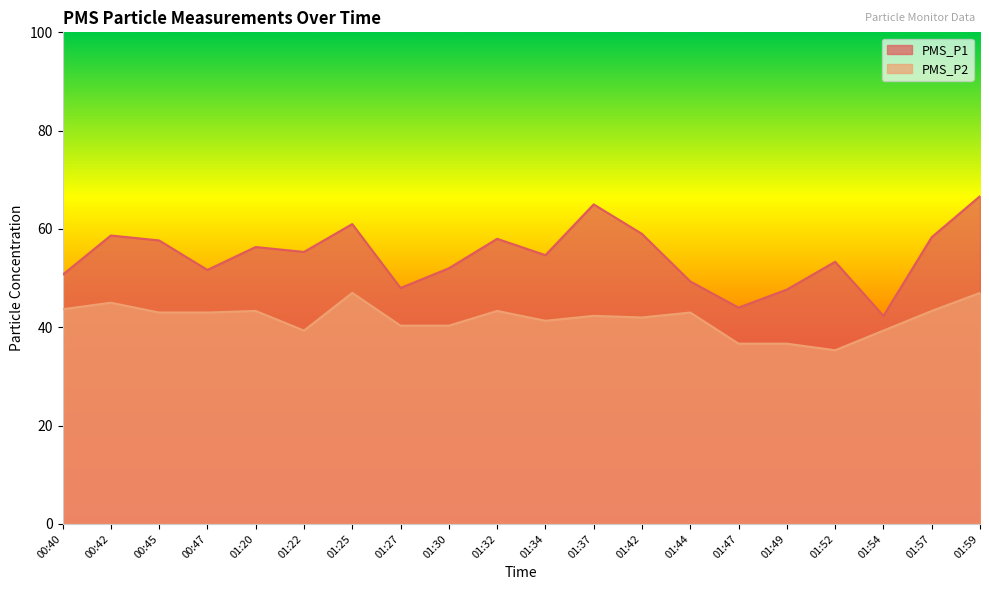

Reading left to right, extract all data points from this chart.

PMS_P1: 50.7	58.7	57.7	51.7	56.3	55.3	61.0	48.0	52.0	58.0	54.7	65.0	59.0	49.3	44.0	47.7	53.3	42.3	58.3	66.7
PMS_P2: 43.7	45.0	43.0	43.0	43.3	39.3	47.0	40.3	40.3	43.3	41.3	42.3	42.0	43.0	36.7	36.7	35.3	39.3	43.3	47.0